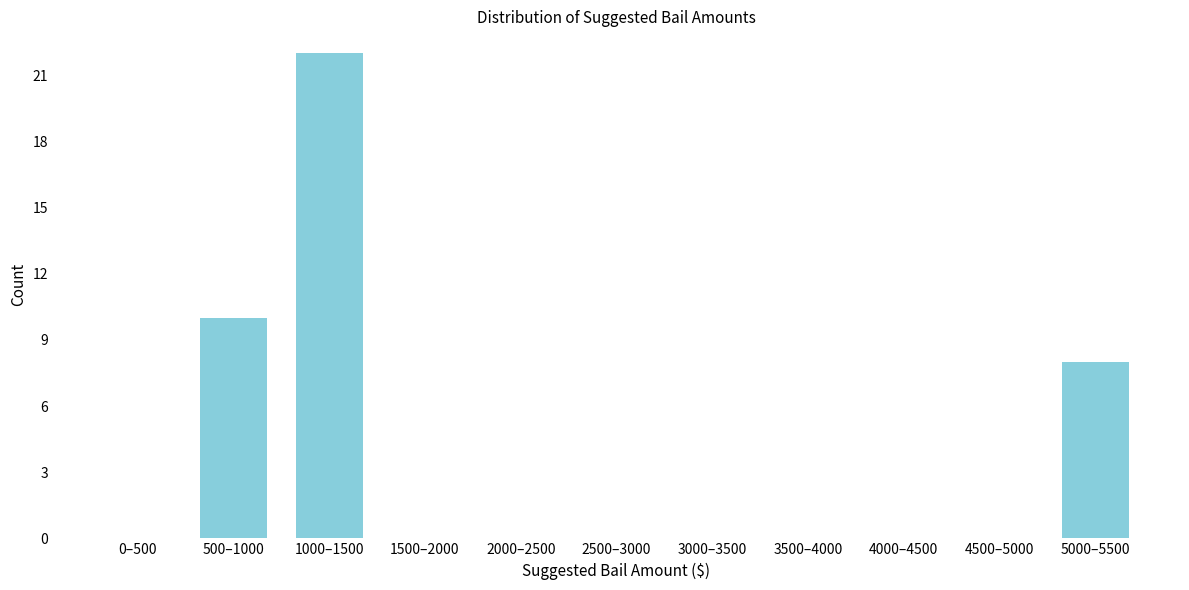

Reading left to right, transcribe all the data shown in this chart.

0–500=0	500–1000=10	1000–1500=22	1500–2000=0	2000–2500=0	2500–3000=0	3000–3500=0	3500–4000=0	4000–4500=0	4500–5000=0	5000–5500=8